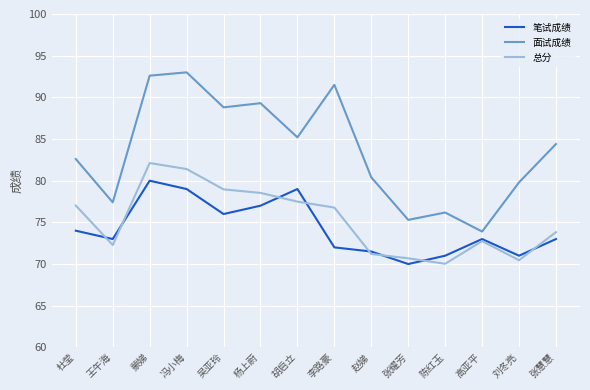

Reading right to left, what are all the values shown in this chart?

笔试成绩: 73.0	71.0	73.0	71.0	70.0	71.5	72.0	79.0	77.0	76.0	79.0	80.0	73.0	74.0
面试成绩: 84.4	79.8	73.9	76.2	75.3	80.4	91.5	85.2	89.3	88.8	93.0	92.6	77.4	82.6
总分: 73.8	70.5	72.8	70.0	70.7	71.2	76.8	77.5	78.5	79.0	81.4	82.1	72.3	77.0